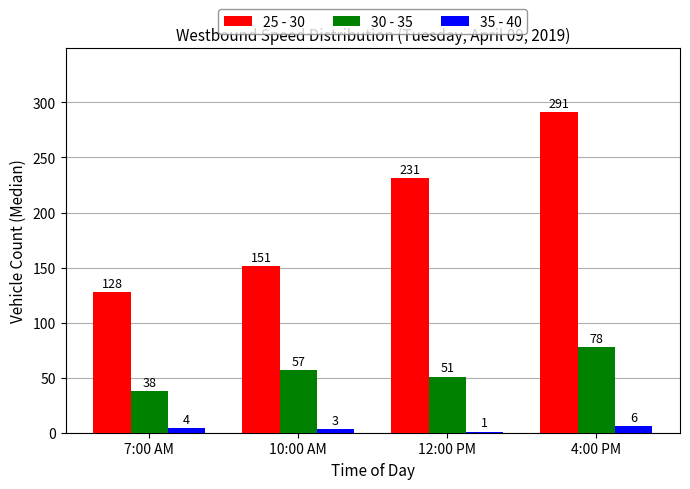

How many series are shown in this chart?

3